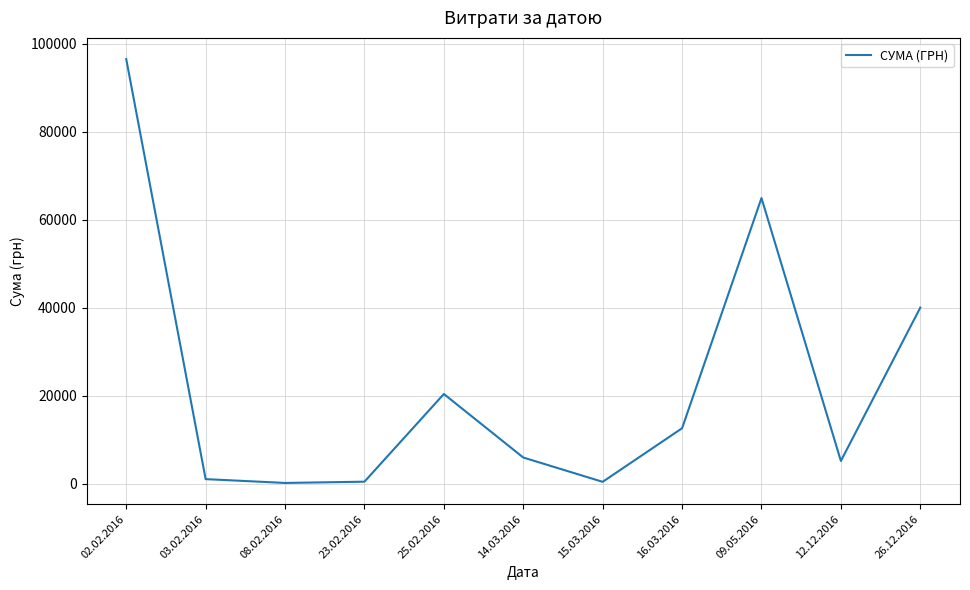

True or false: there are more than 1 points higher than both neighbors.

True